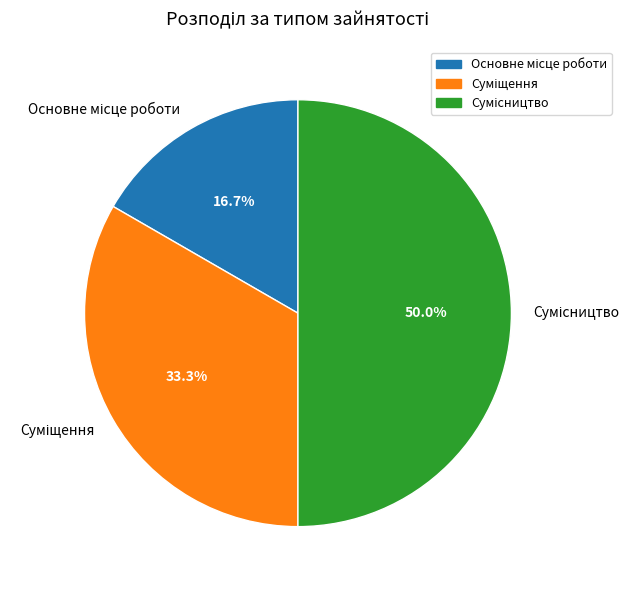

How many slices are in this pie chart?

3